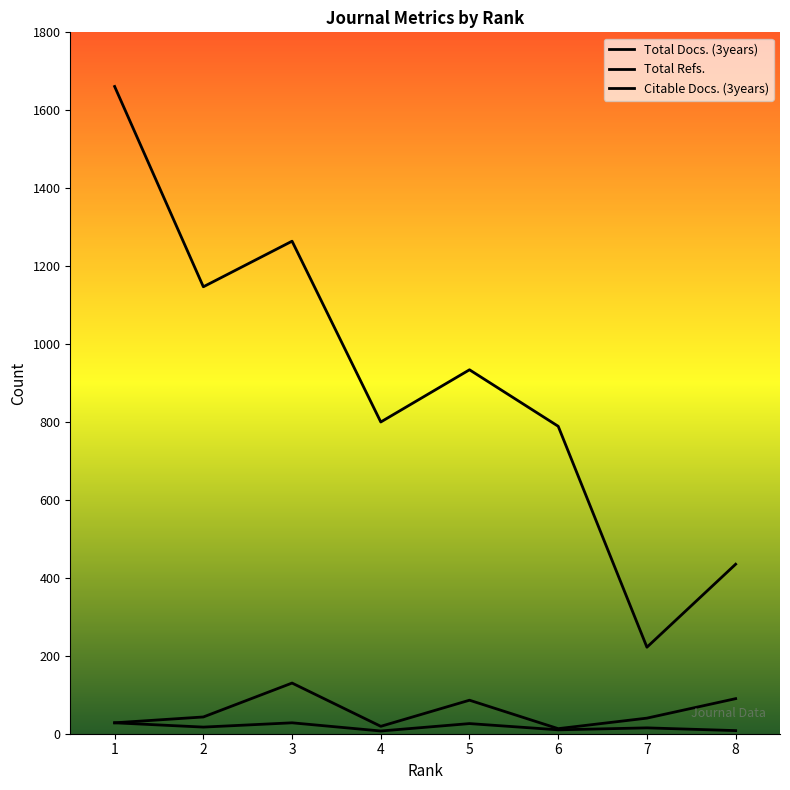

Reading left to right, extract all data points from this chart.

Total Docs. (3years): 1=28	2=17	3=28	4=7	5=26	6=10	7=15	8=8
Total Refs.: 1=1661	2=1147	3=1264	4=800	5=934	6=789	7=222	8=435
Citable Docs. (3years): 1=28	2=43	3=130	4=19	5=86	6=13	7=40	8=90